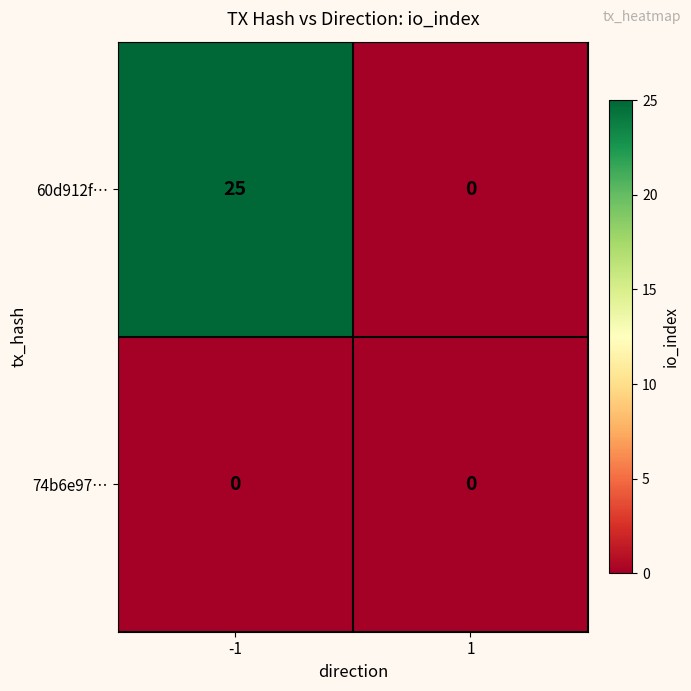

Is it true that 60d912f… equals 25 at -1?

True